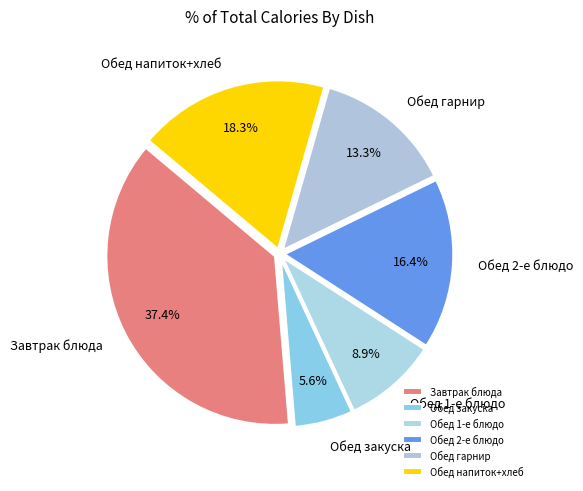

What portion of the pie excludes Обед напиток+хлеб?

81.7%